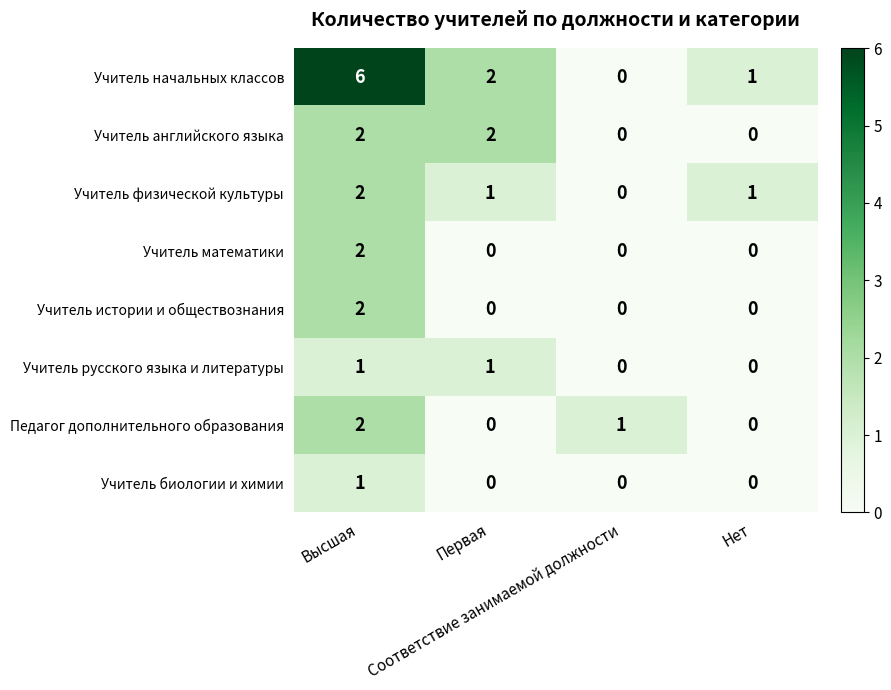

Which series has the largest range (max minus min)?

Учитель начальных классов